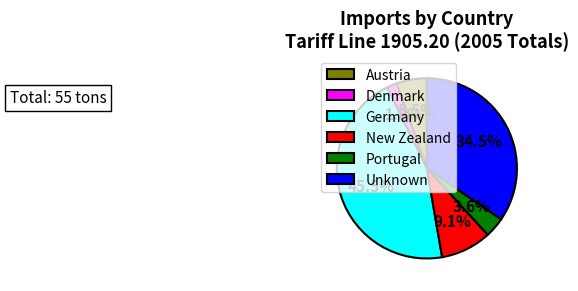

Which slice is the largest?

Germany